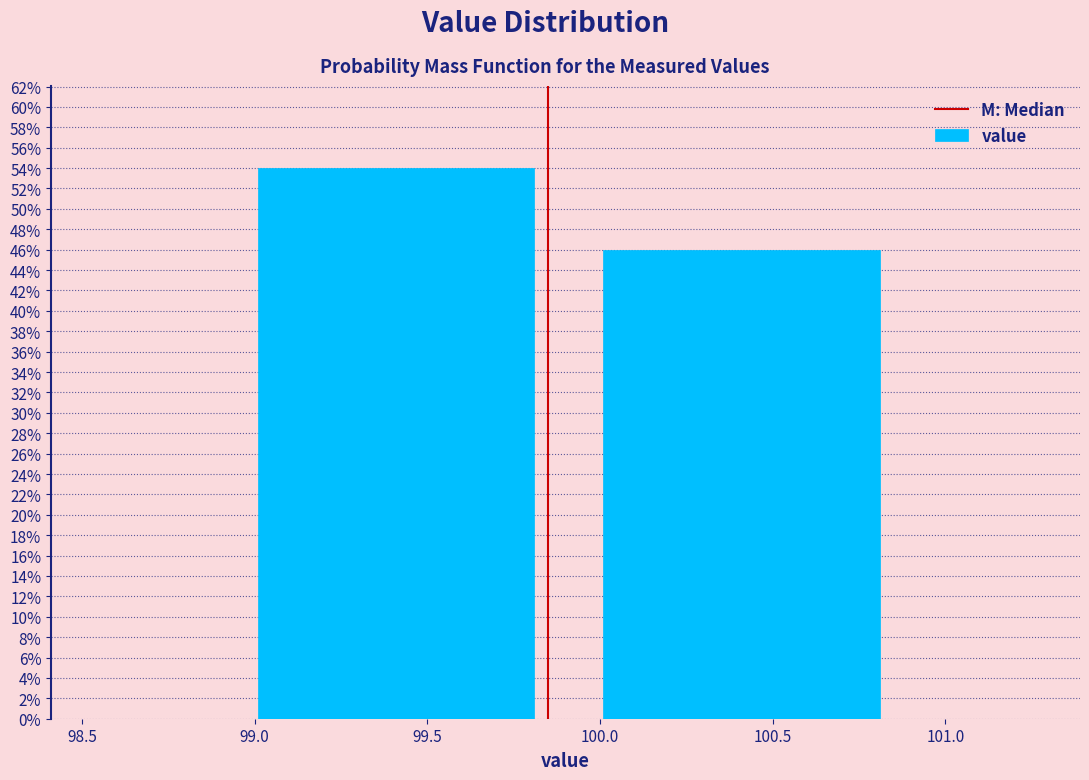

Reading left to right, transcribe this chart: for each bar, give the range it covers on the x-axis and its height. Neither the bar edges nor the heights are printed on the chart, so give them approximately, as read against the axes.

98.91 to 99.91: 54
99.91 to 100.91: 46